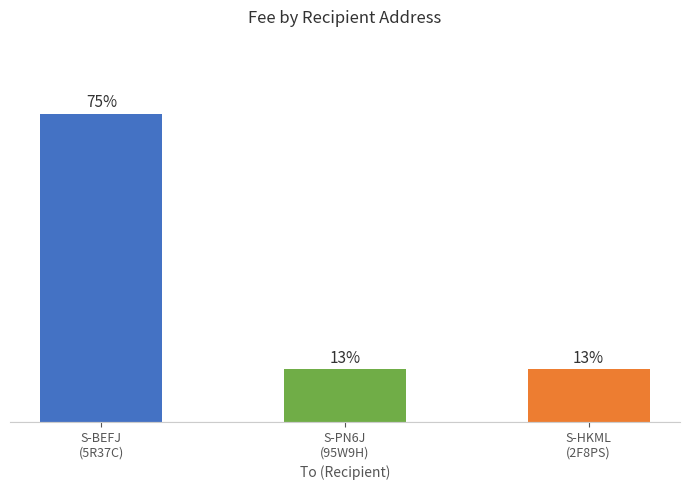

The chart shows a value of 5.8 at S-BEFJ
(5R37C). True or false?

True